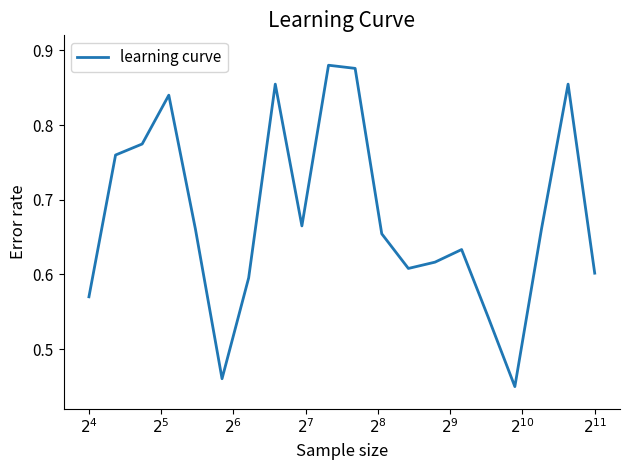

What is the difference between the maximum and minimum values?

0.4